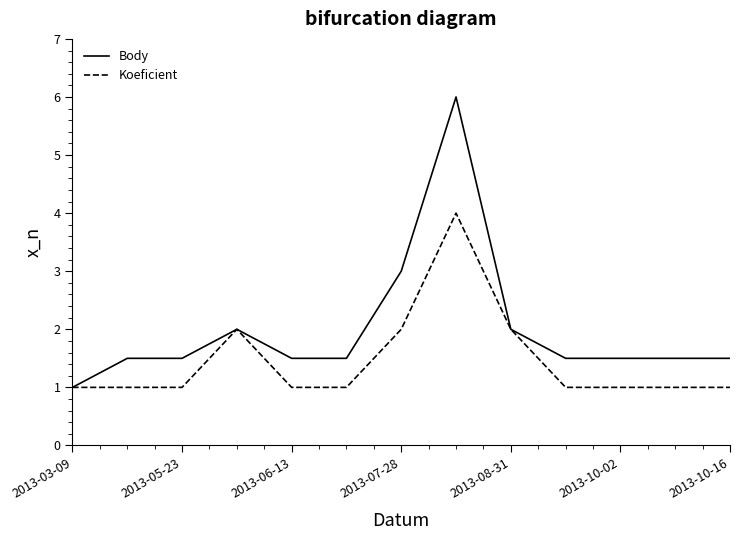

Rank the series by their average value, from highest to lowest.

Body, Koeficient